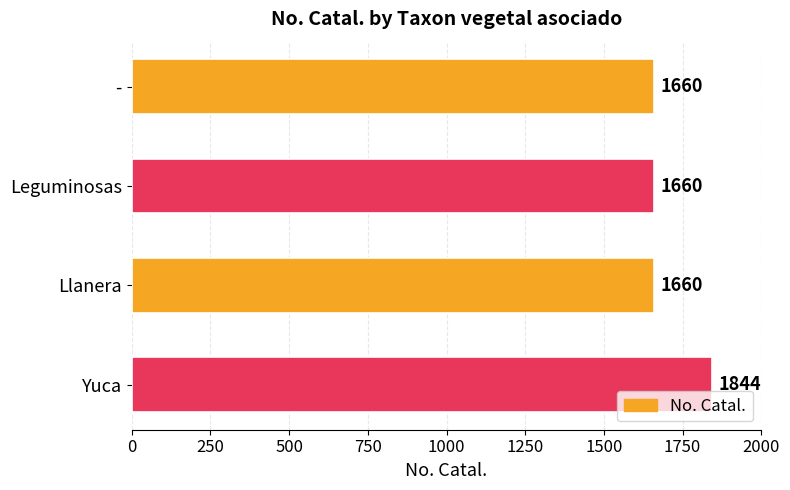

Count the number of categories in the chart.

4